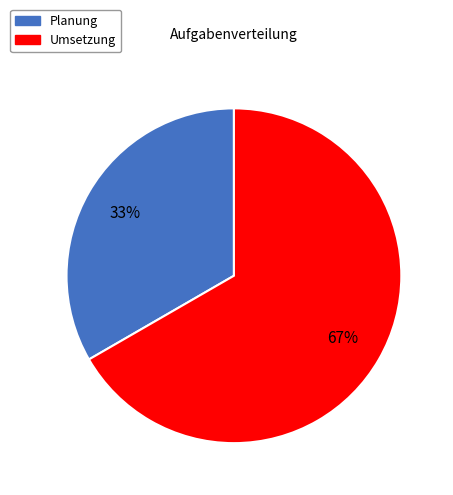

How many segments does this pie chart have?

2